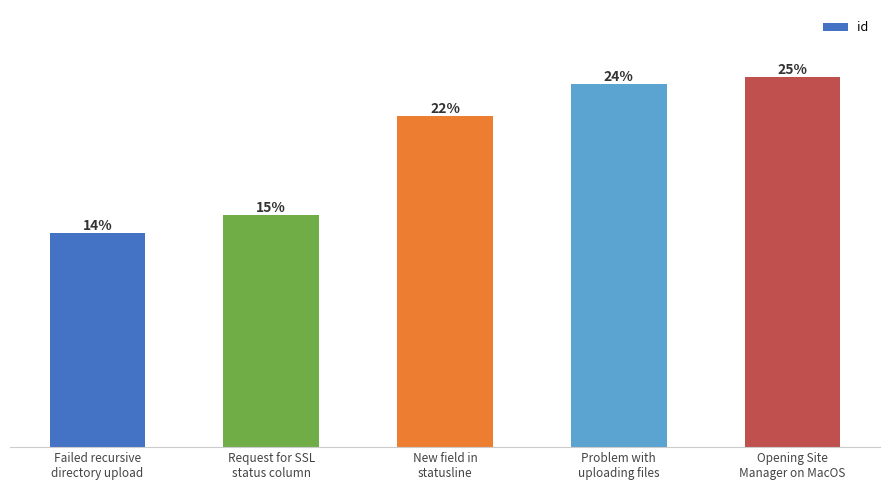

The value at Failed recursive
directory upload is 12636. True or false?

False